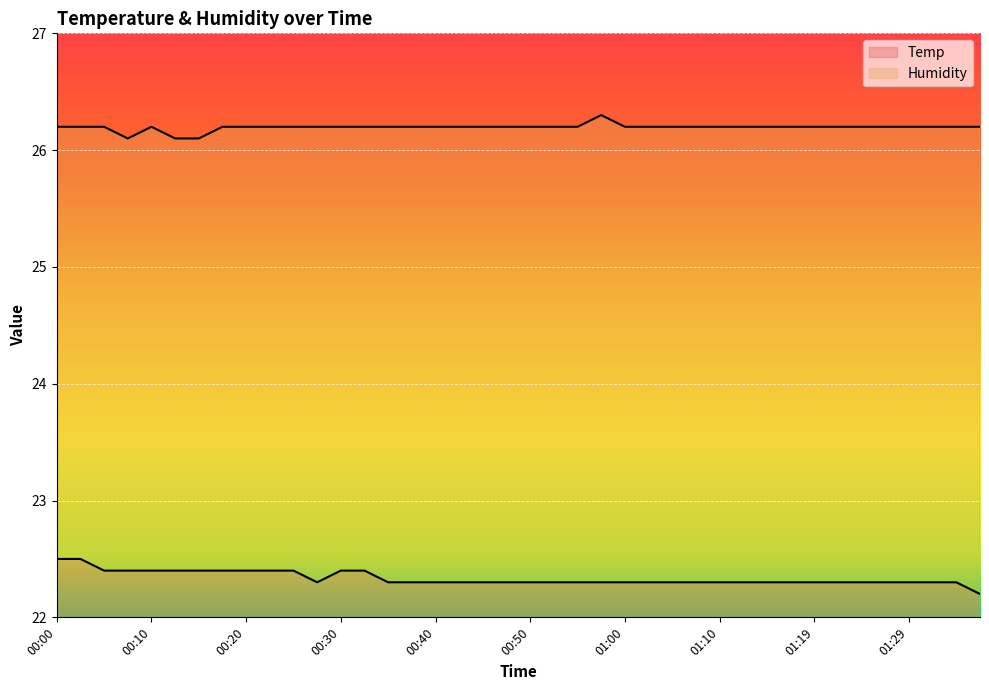

Where is Humidity nearest to the value 26?

00:08